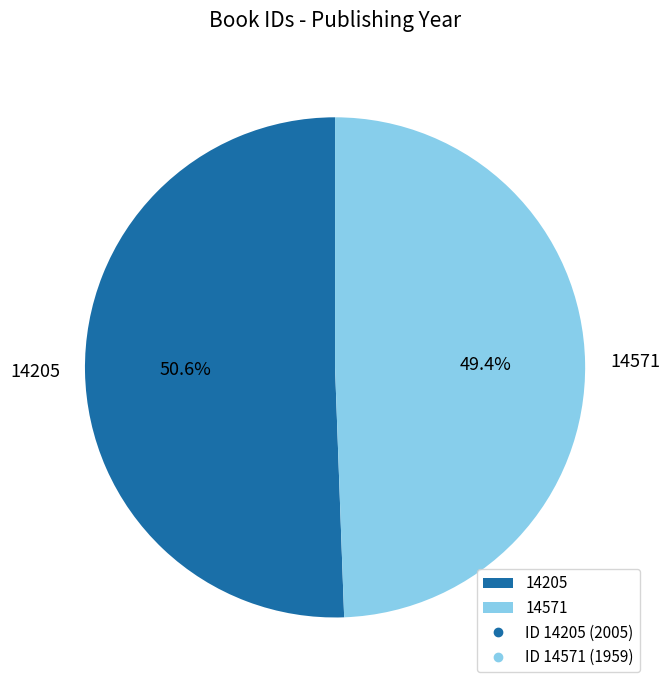

What is the total percentage of 14205 and 14571?

100.0%